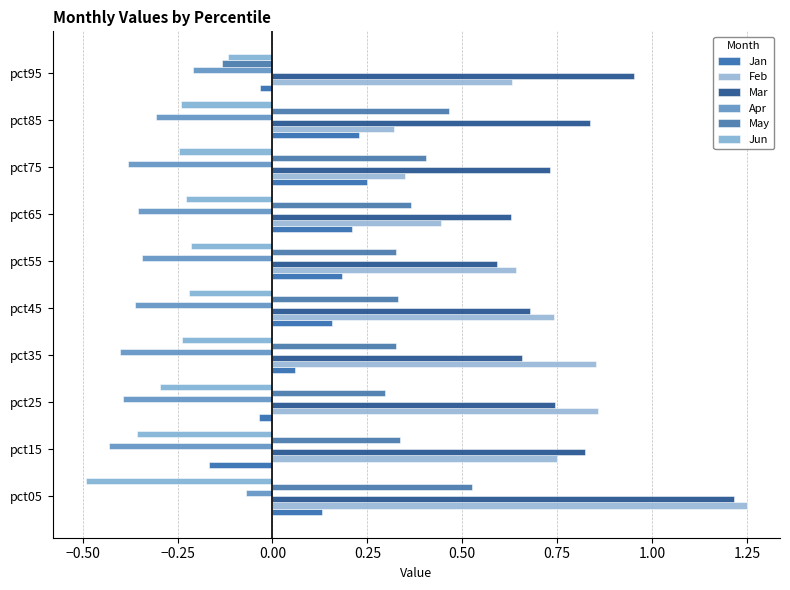

How many data points in May are less than 0?

1